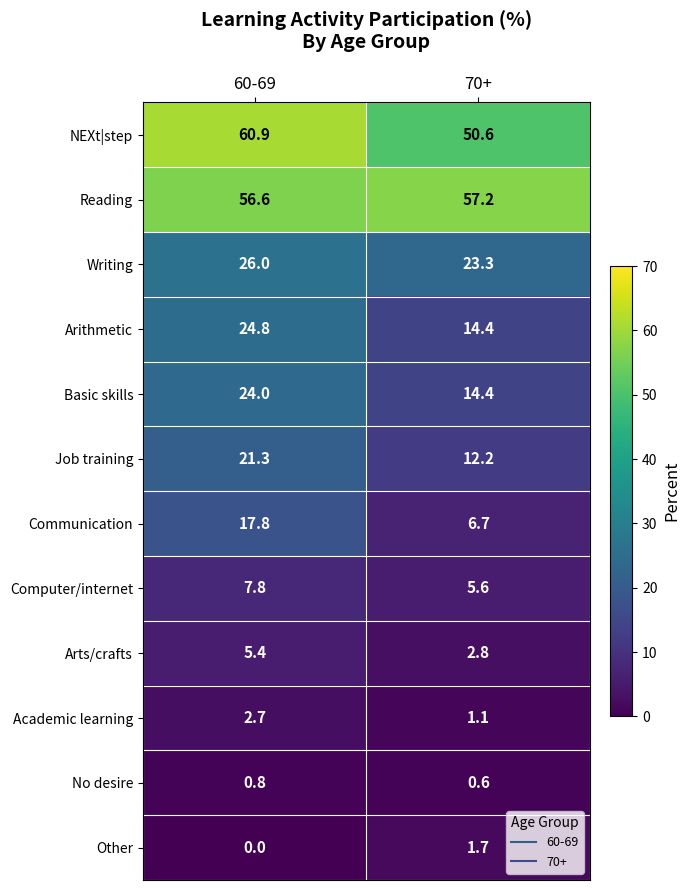

What is the spread (max minus min) of values at 60-69?

60.9